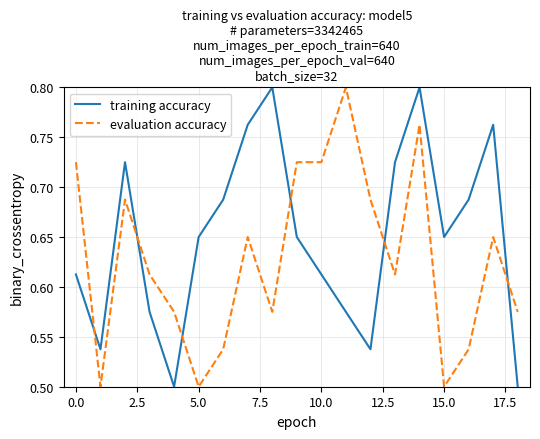

After their last crossing, which series has the higher values: training accuracy or evaluation accuracy?

evaluation accuracy